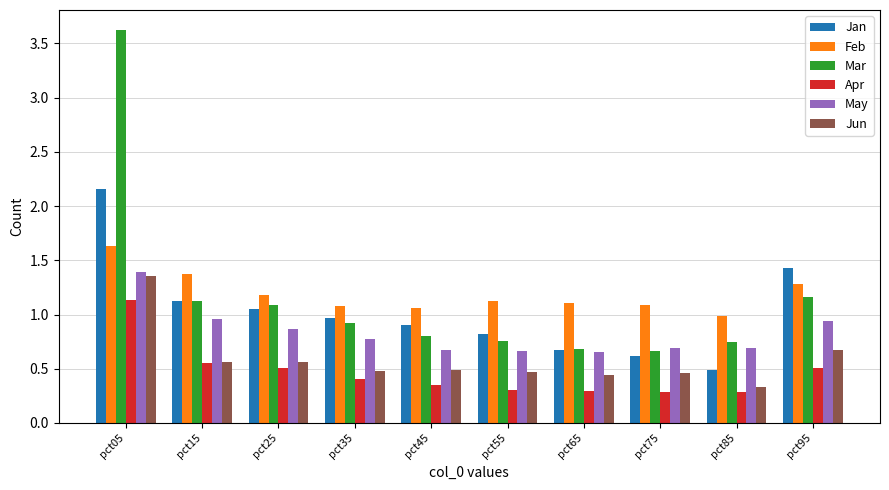

Is the value of May at pct55 greater than the value of Jan at pct25?

No